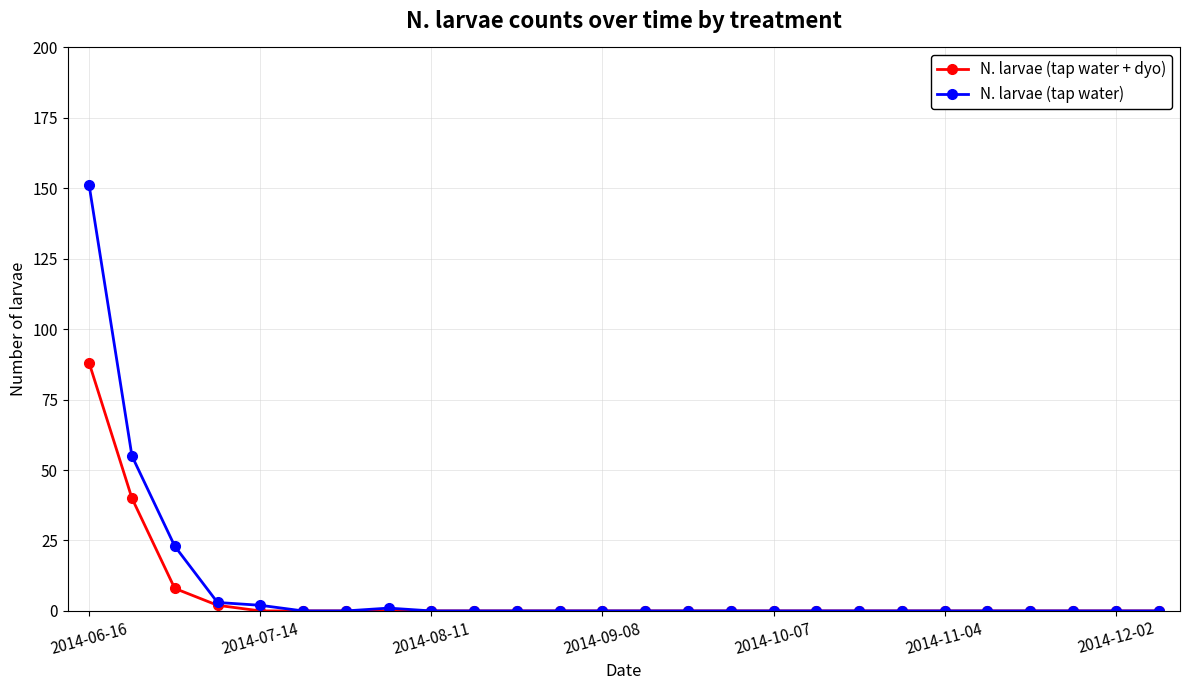

Which series has the widest spread of values?

N. larvae (tap water)